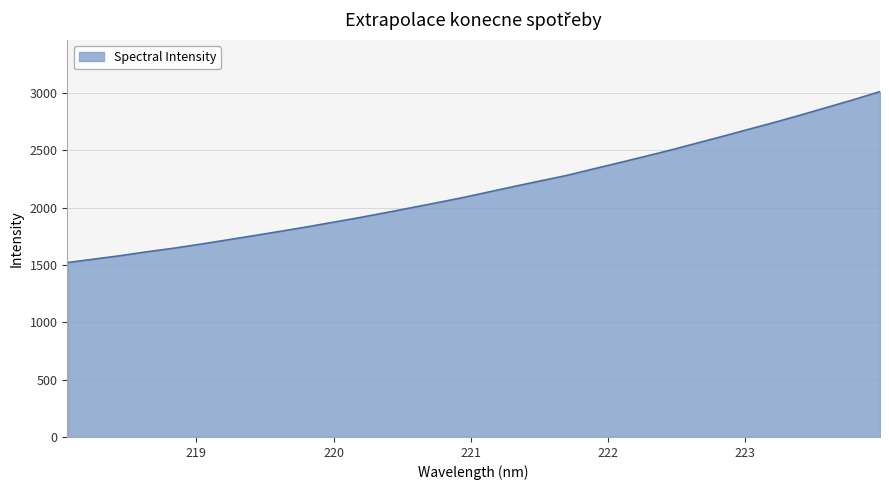

What is the maximum value shown in the chart?

3012.7